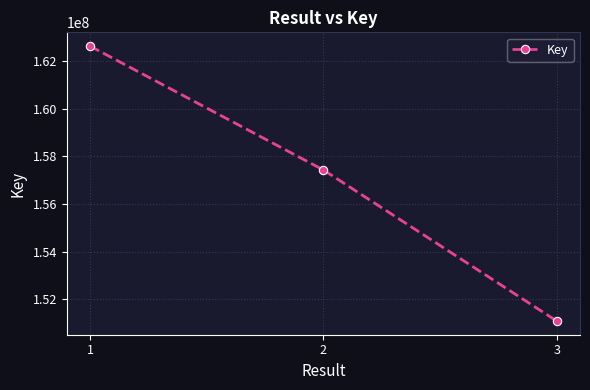

What is the minimum value shown in the chart?

151090511